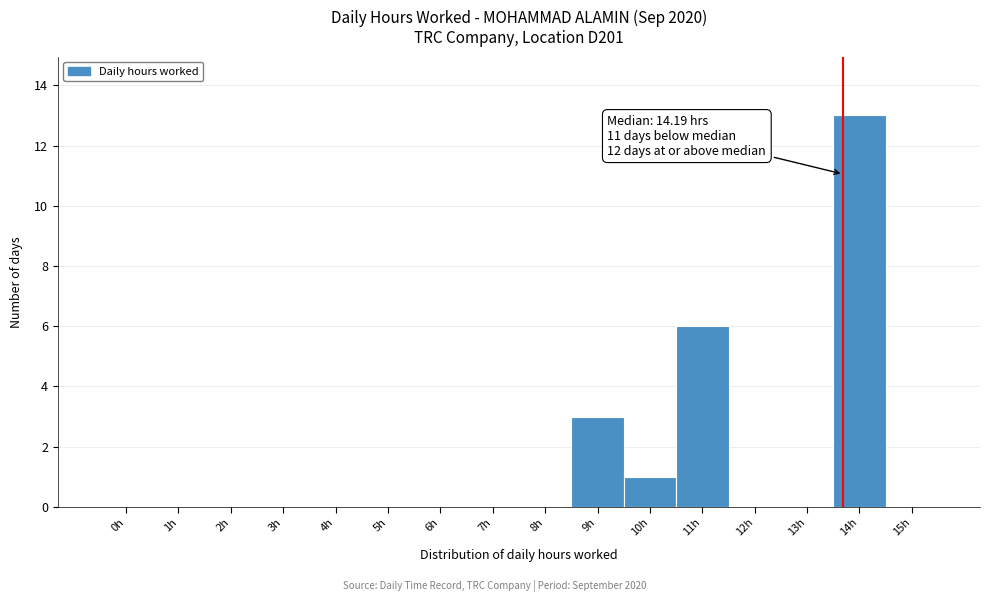

Reading left to right, extract all data points from this chart.

0h=0	1h=0	2h=0	3h=0	4h=0	5h=0	6h=0	7h=0	8h=0	9h=3	10h=1	11h=6	12h=0	13h=0	14h=13	15h=0